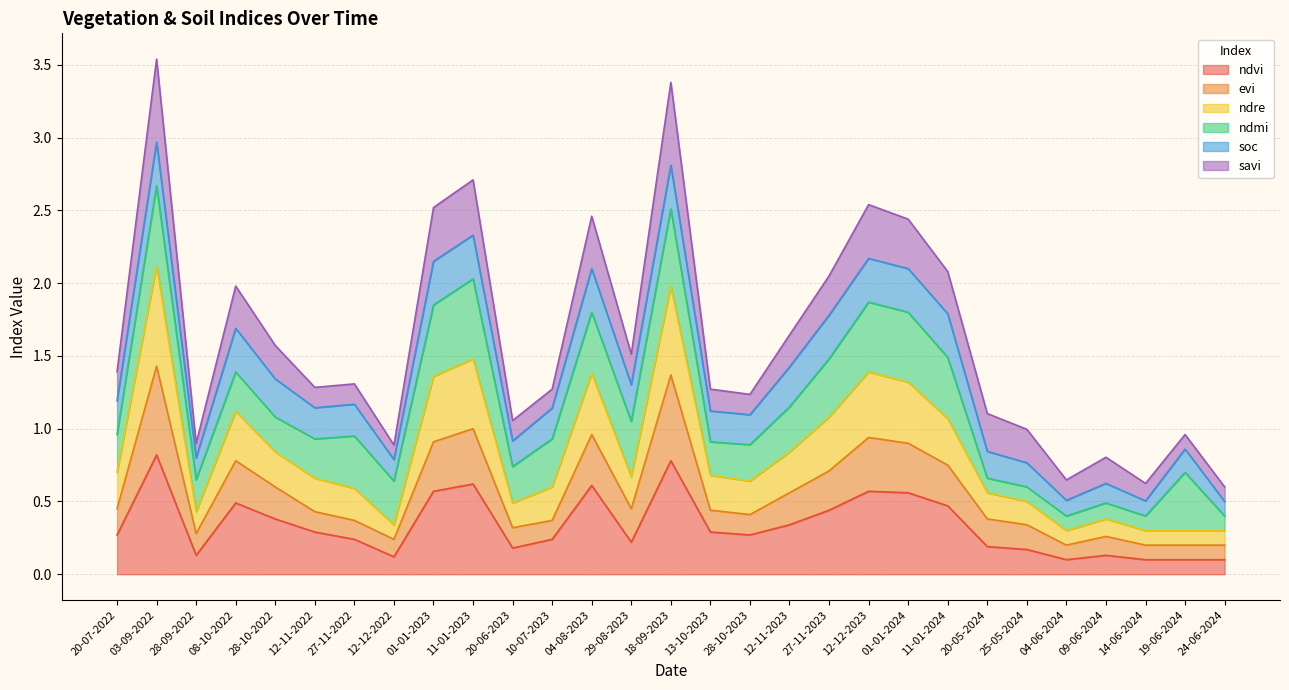

The ndvi series shows 1.4 at 03-09-2022. True or false?

False